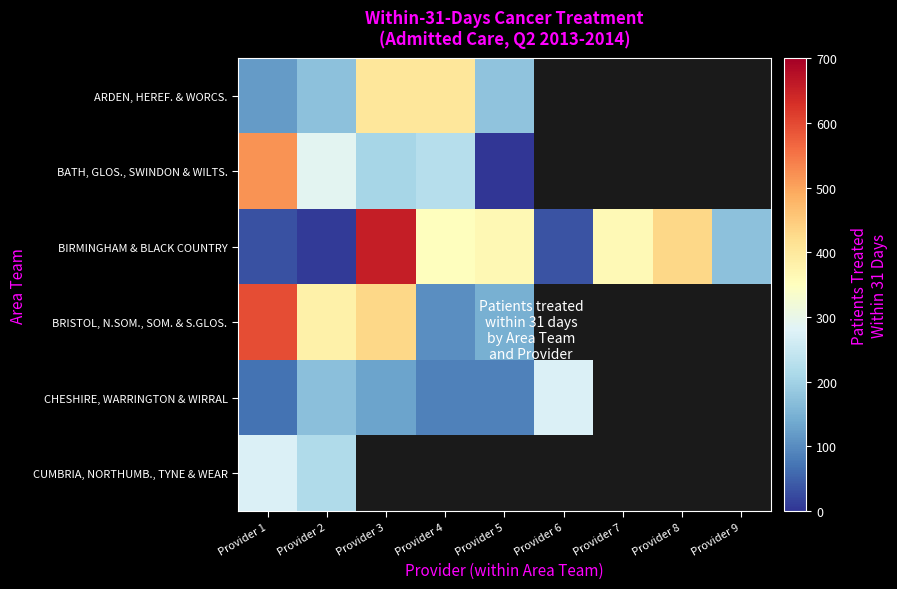

Which series has the largest range (max minus min)?

BIRMINGHAM & BLACK COUNTRY